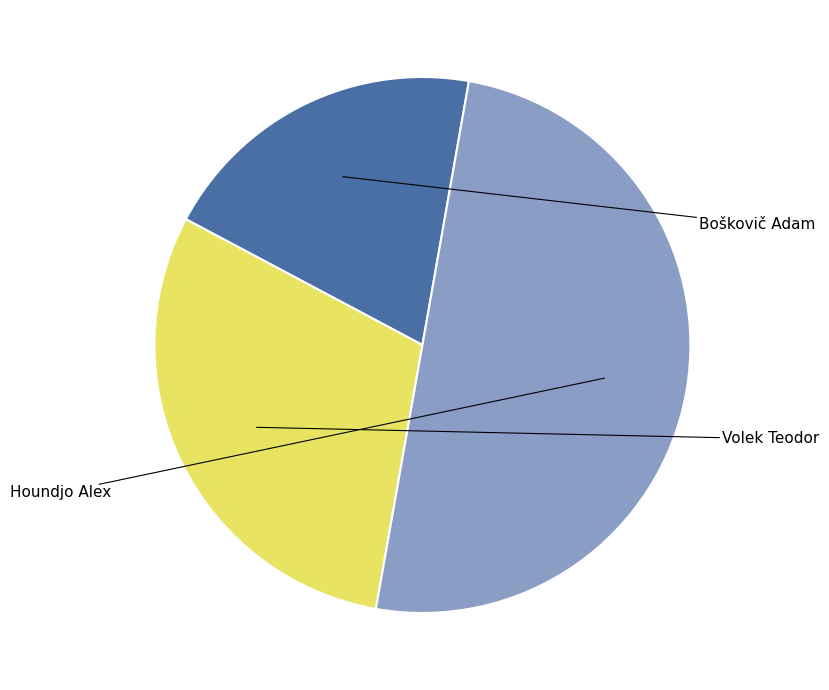

Does Volek Teodor account for over 50% of the chart?

No